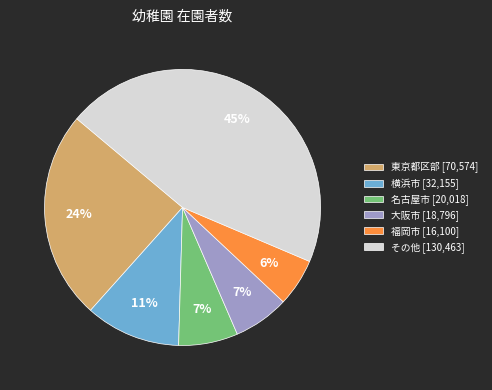

Between その他 [130,463] and 名古屋市 [20,018], which is larger?

その他 [130,463]